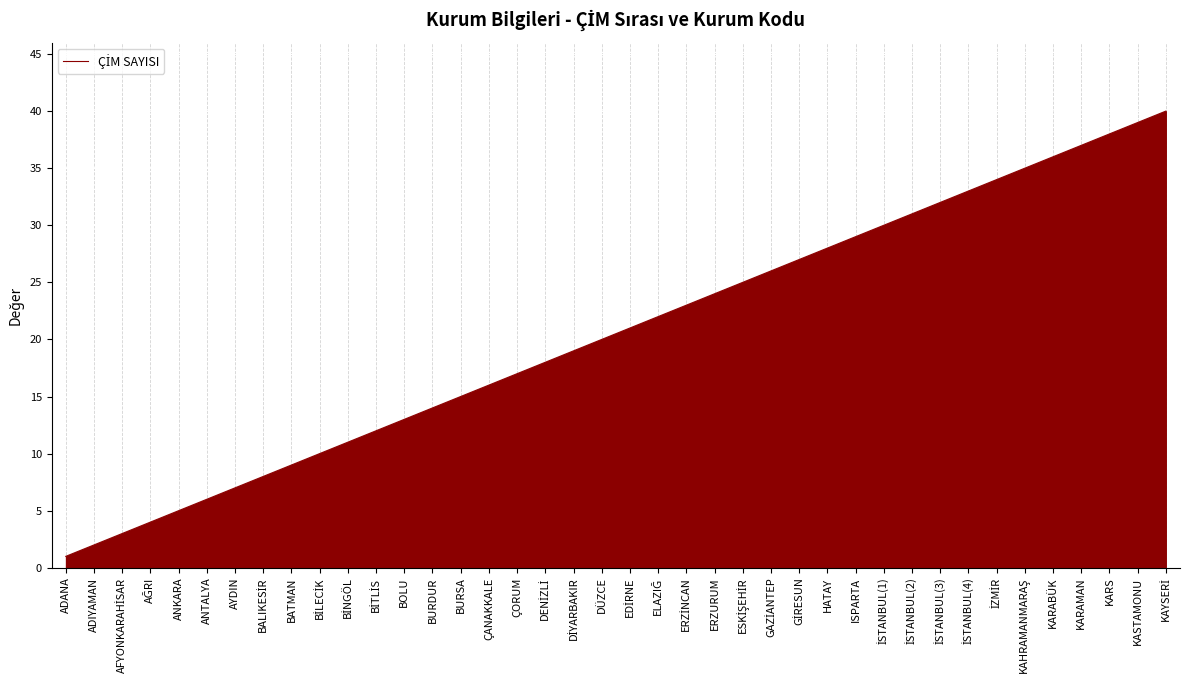

Reading right to left, transcribe all the data shown in this chart.

40	39	38	37	36	35	34	33	32	31	30	29	28	27	26	25	24	23	22	21	20	19	18	17	16	15	14	13	12	11	10	9	8	7	6	5	4	3	2	1